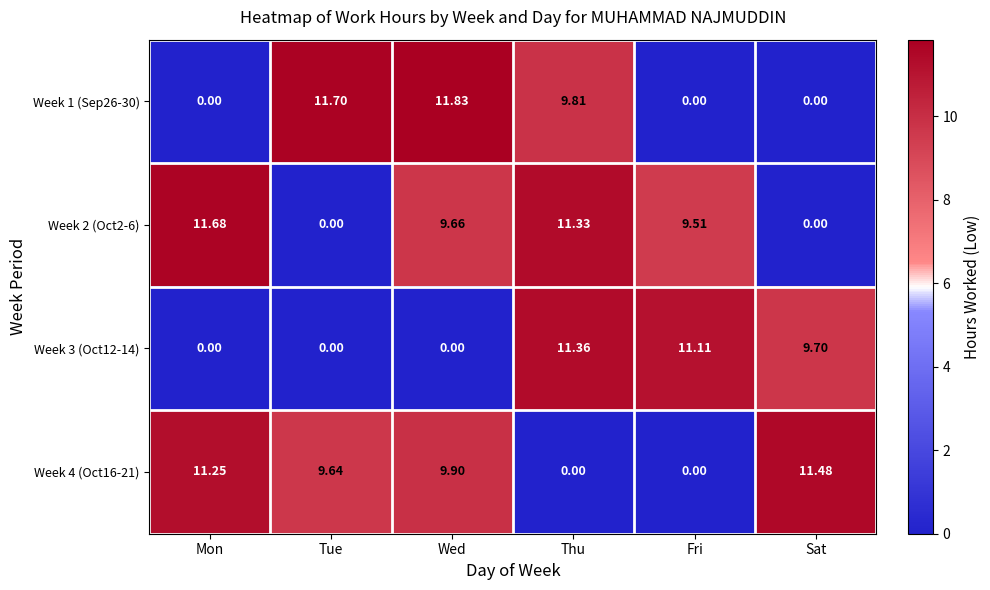

Between Tue and Thu, which series saw the biggest shift?

Week 3 (Oct12-14)